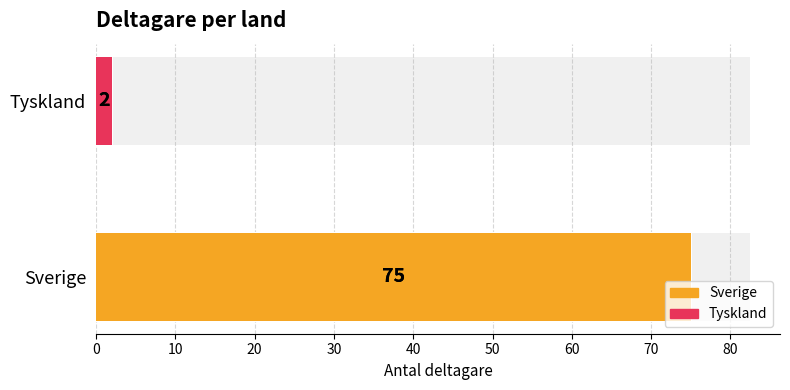

What is the sum of the values at 0 and 10?

77